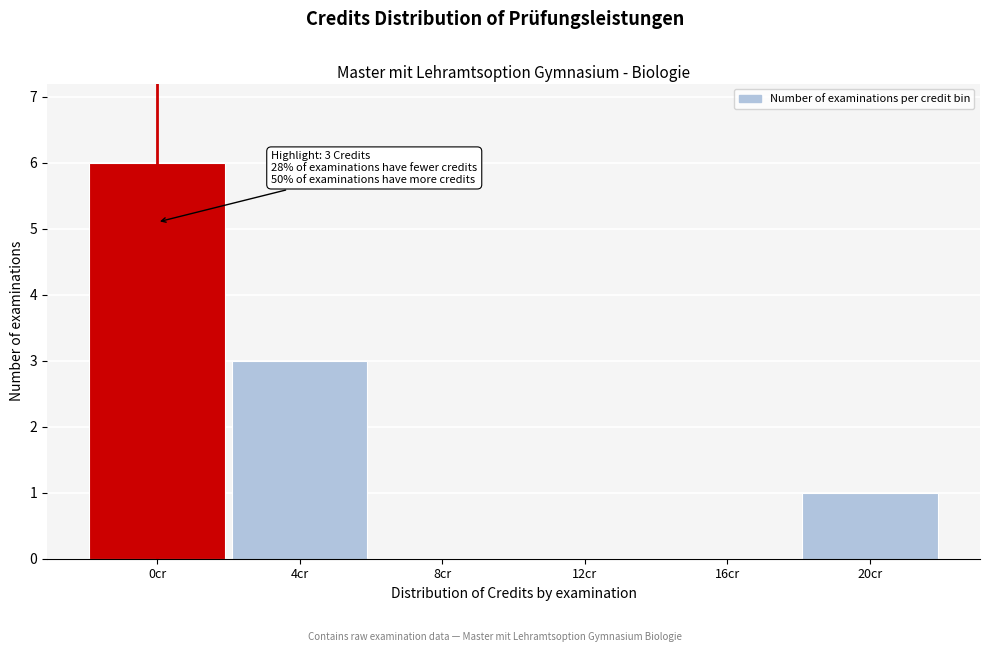

Reading right to left, list all the values displayed in this chart.

20cr=1	16cr=0	12cr=0	8cr=0	4cr=3	0cr=6